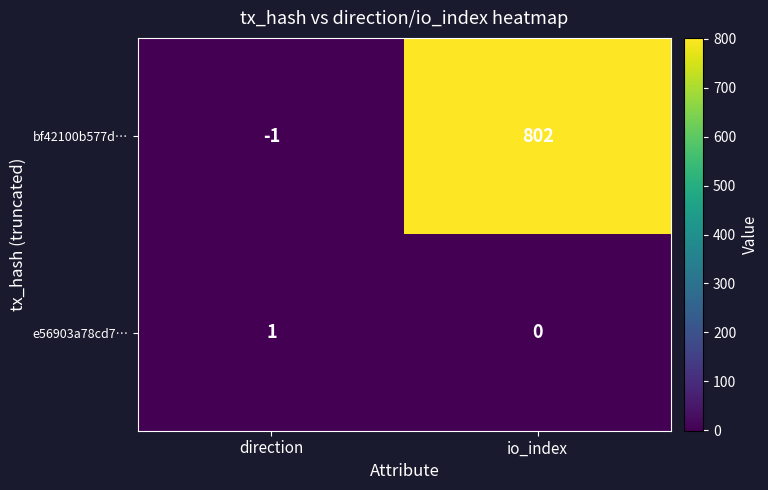

Reading left to right, transcribe all the data shown in this chart.

bf42100b577d…: direction=-1	io_index=802
e56903a78cd7…: direction=1	io_index=0